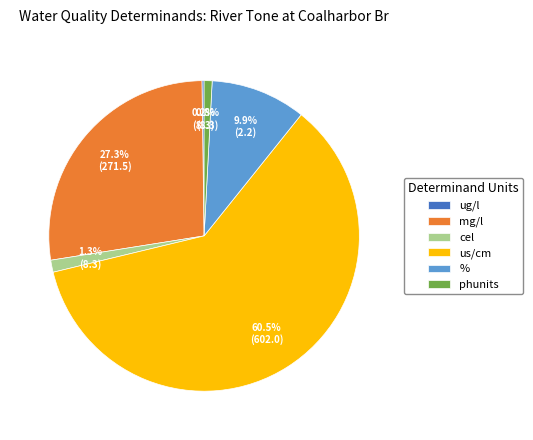

What portion of the pie excludes %?

90.1%